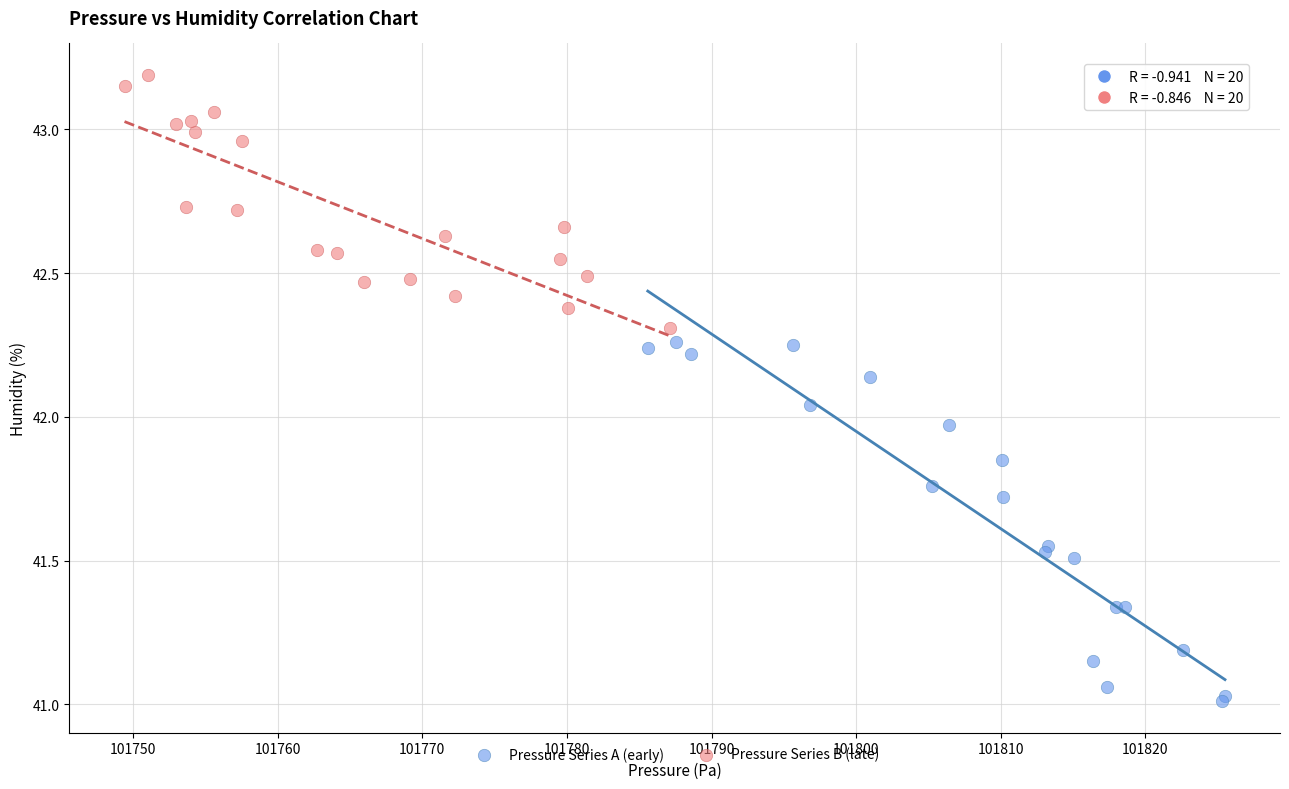

Which series contains the lowest Y value?

Pressure Series A (early)